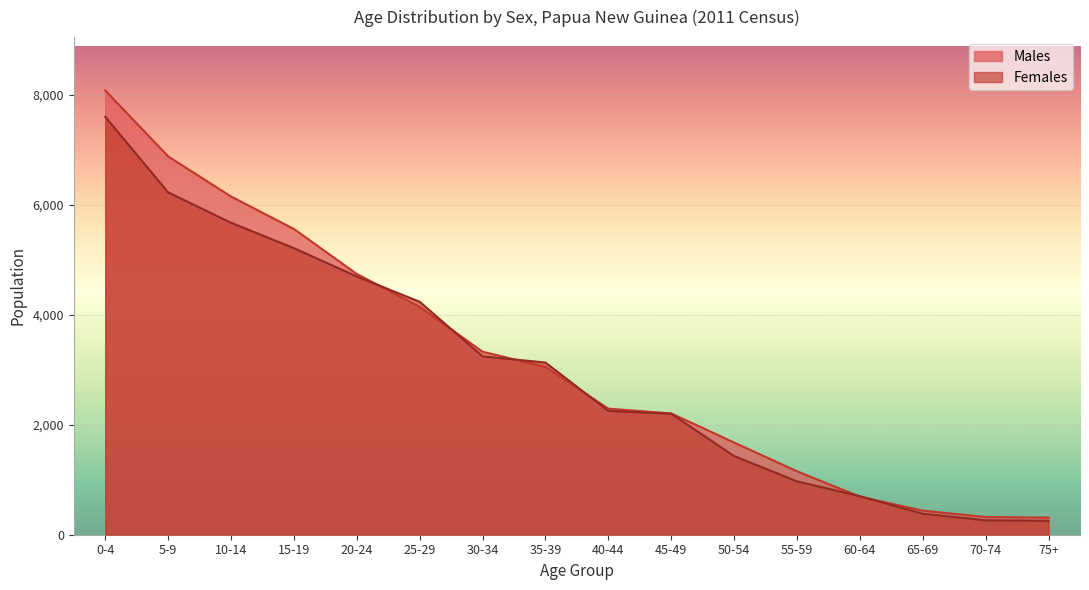

How many lines are shown in the chart?

2